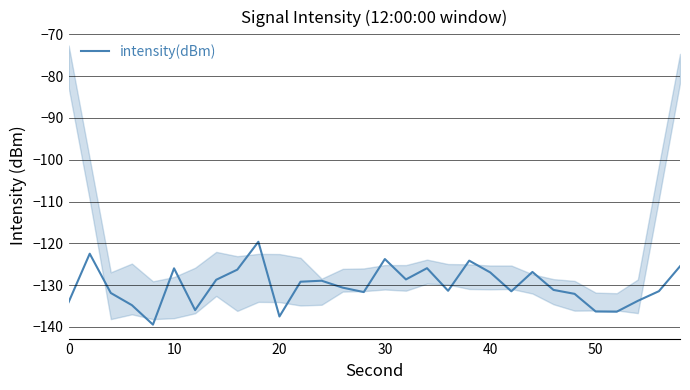

True or false: there are more than 0 points higher than both neighbors.

True